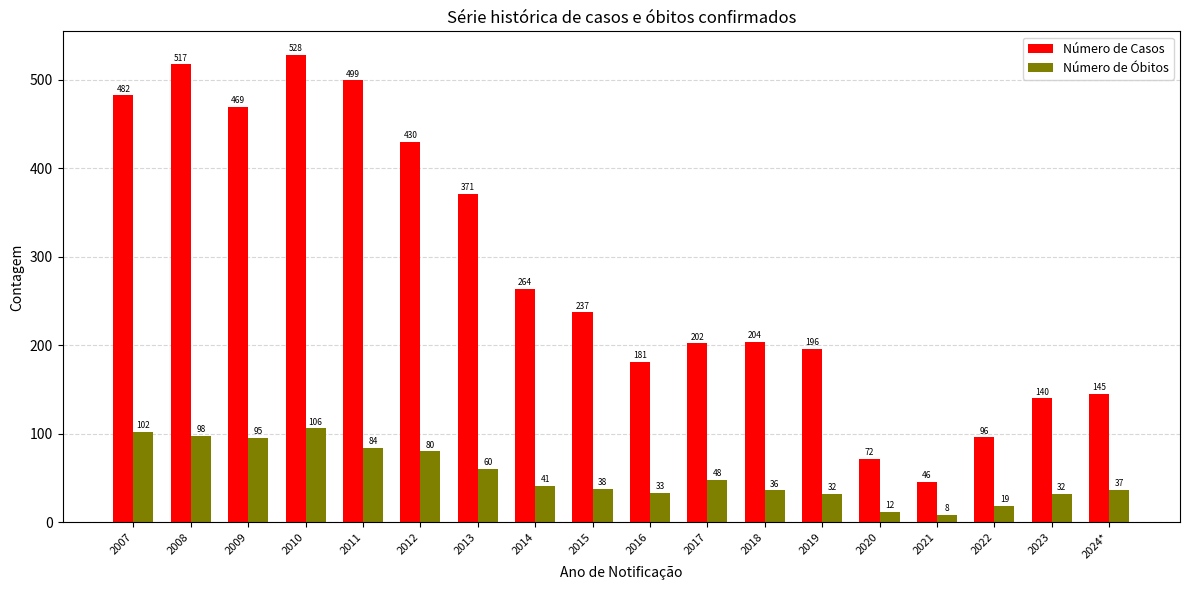

Reading left to right, what are all the values shown in this chart?

Número de Casos: 2007=482	2008=517	2009=469	2010=528	2011=499	2012=430	2013=371	2014=264	2015=237	2016=181	2017=202	2018=204	2019=196	2020=72	2021=46	2022=96	2023=140	2024*=145
Número de Óbitos: 2007=102	2008=98	2009=95	2010=106	2011=84	2012=80	2013=60	2014=41	2015=38	2016=33	2017=48	2018=36	2019=32	2020=12	2021=8	2022=19	2023=32	2024*=37